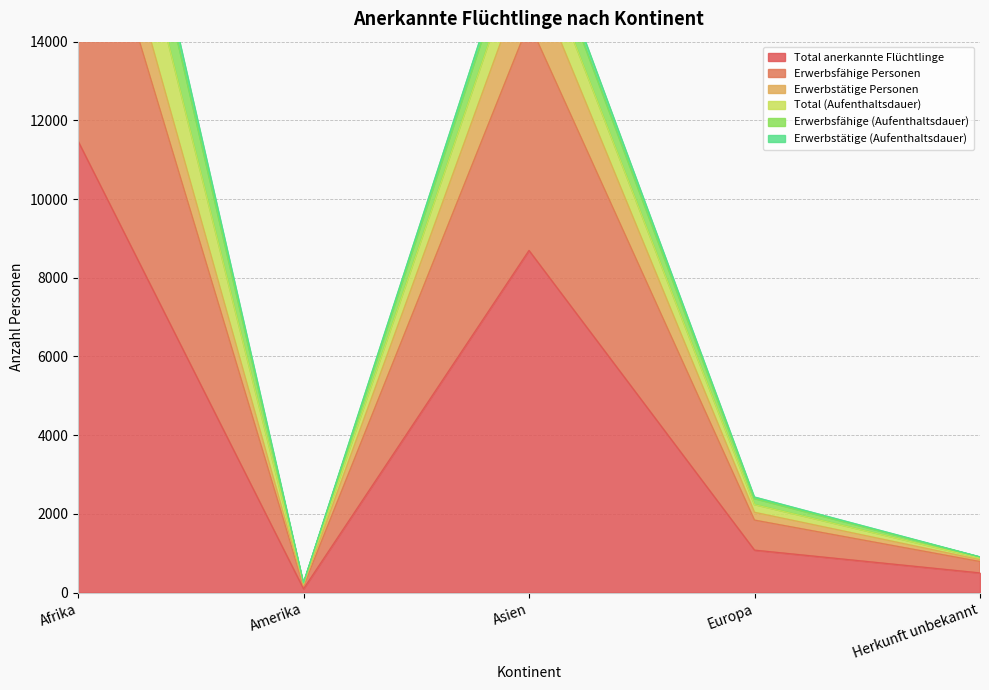

At which label does Total anerkannte Flüchtlinge reach its peak?

Afrika